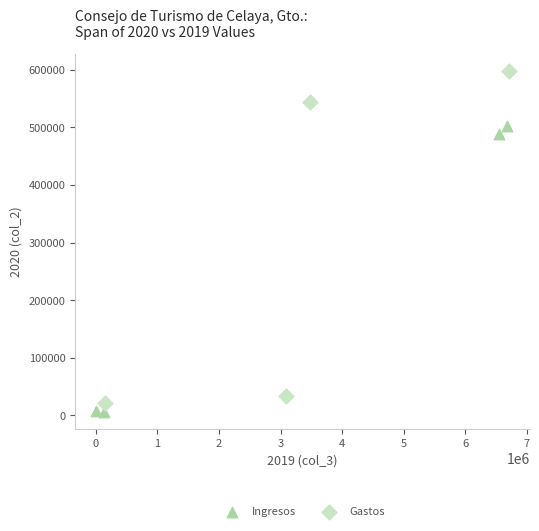

Which series contains the highest Y value?

Gastos